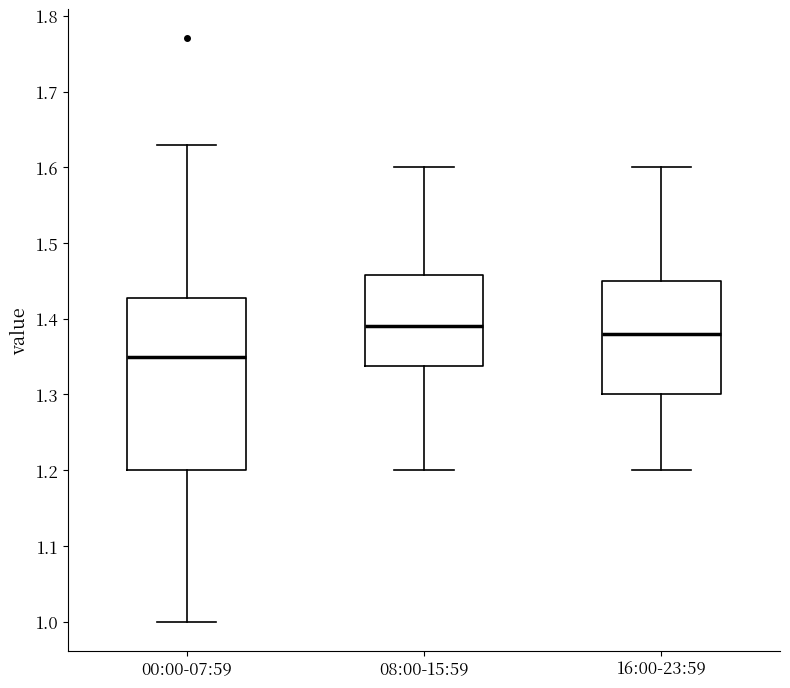

Reading left to right, transcribe this box plot: for each box, give where its median line is, the range the box spans, and where its two whiskers end, as read against the y-axis. The values are not printed on the chart, so give them approximately, as read against the axis.

00:00-07:59: median 1.35, box 1.20 to 1.43, whiskers 1.00 to 1.63
08:00-15:59: median 1.39, box 1.34 to 1.46, whiskers 1.20 to 1.60
16:00-23:59: median 1.38, box 1.30 to 1.45, whiskers 1.20 to 1.60